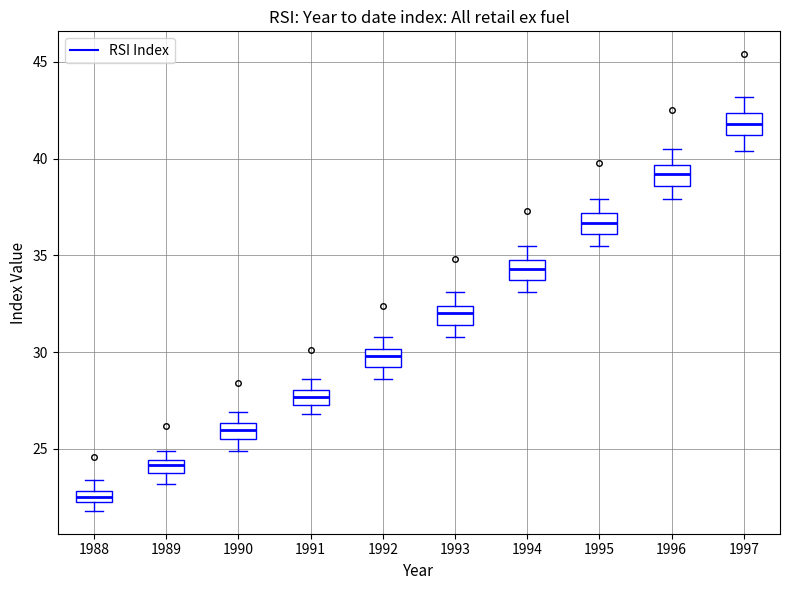

Where does the upper whisker of the box at x = 1991 end on the y-axis? The values are not printed on the chart, so give them approximately, as read against the axis.

28.5